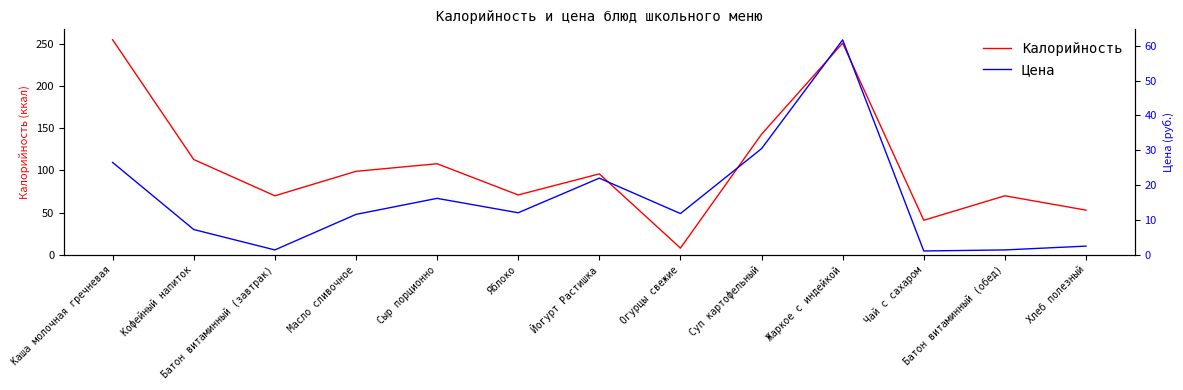

List the labels in order of Калорийность value, largest first.

Каша молочная гречневая, Жаркое с индейкой, Суп картофельный, Кофейный напиток, Сыр порционно, Масло сливочное, Йогурт Растишка, Яблоко, Батон витаминный (завтрак), Батон витаминный (обед), Хлеб полезный, Чай с сахаром, Огурцы свежие